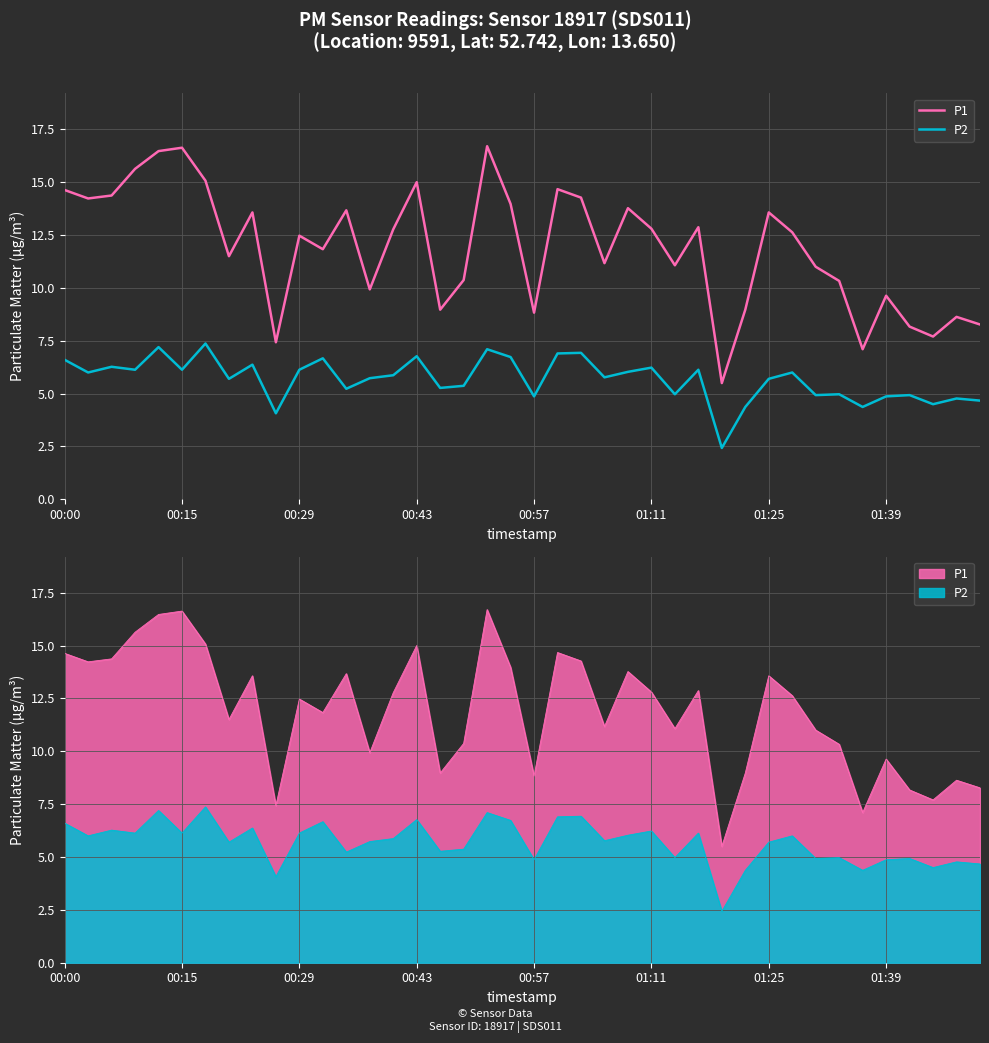

How many interior local valleys does the P1 series have?

12